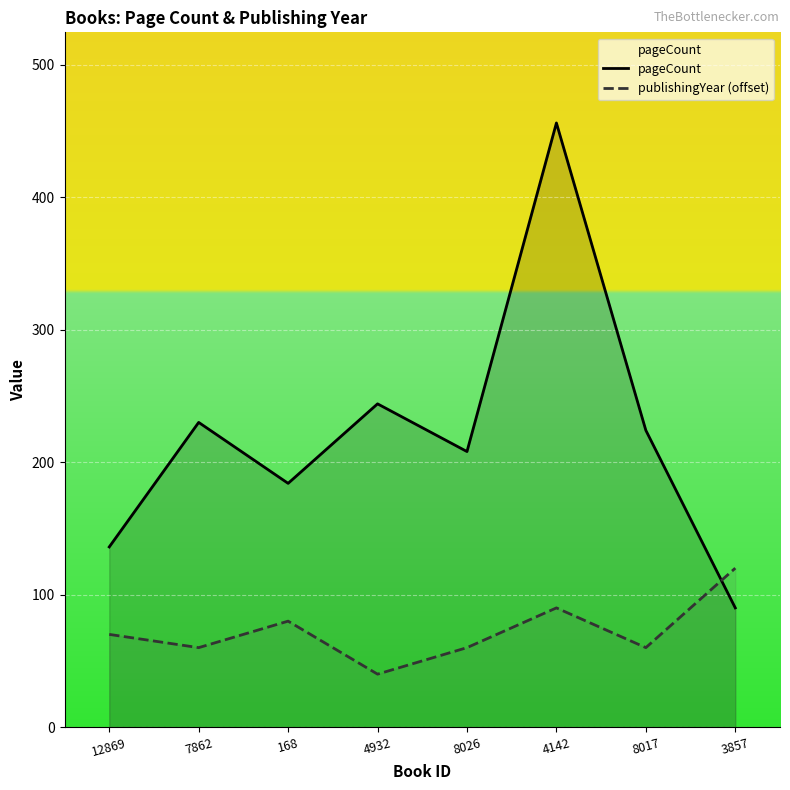

Between 4932 and 8026, which series saw the biggest shift?

pageCount